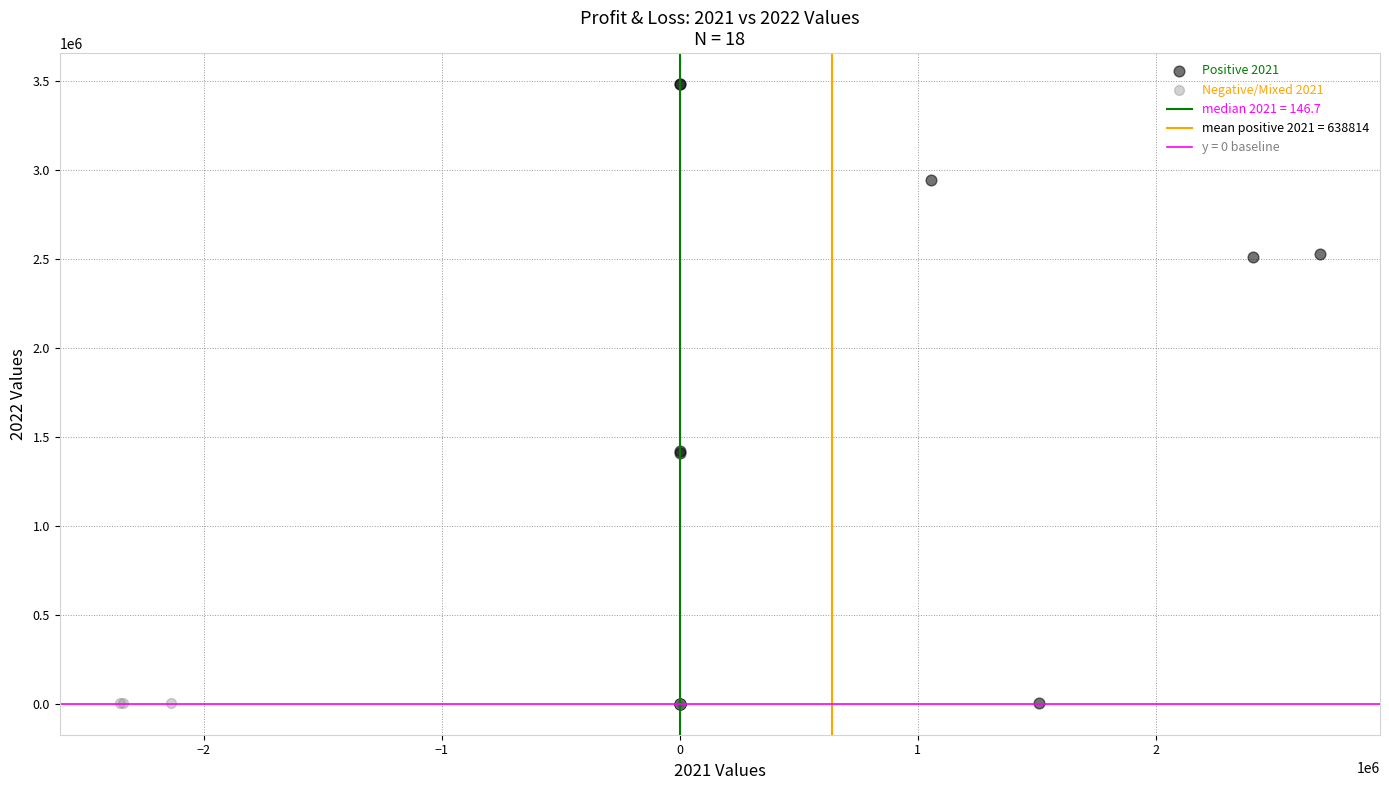

Which series reaches the maximum Y coordinate?

Positive 2021